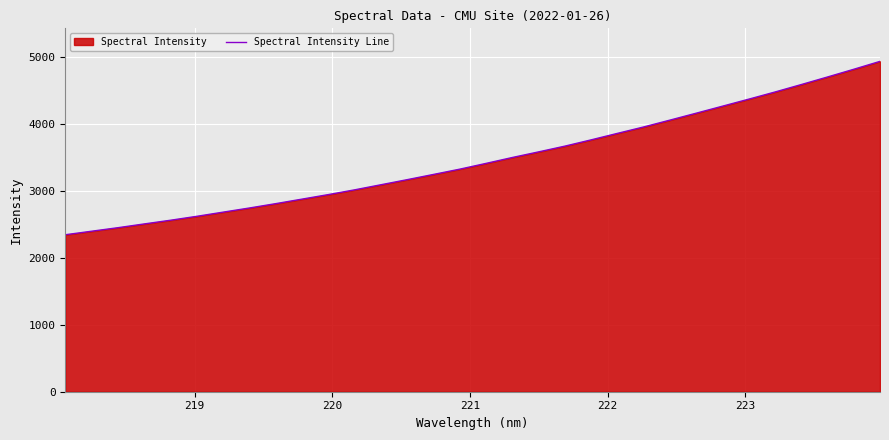

What is the minimum value shown in the chart?

2344.9